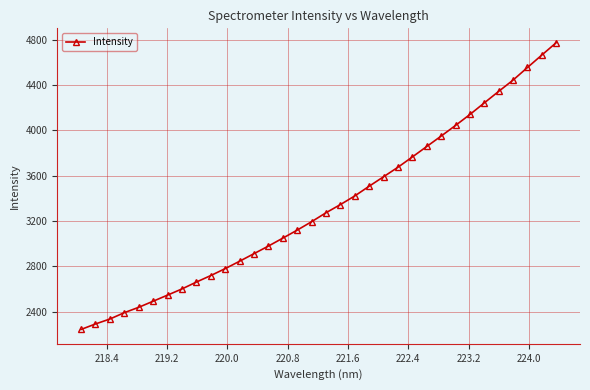

What is the value of the 12th point from the left?

2845.8